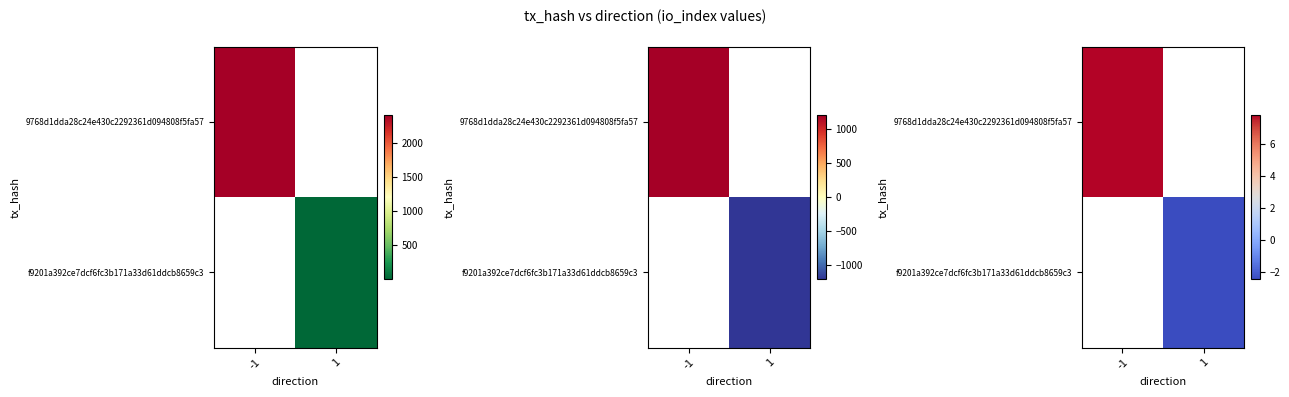

At which label is 9768d1dda28c24e430c2292361d094808f5fa57 closest to 7?

-1